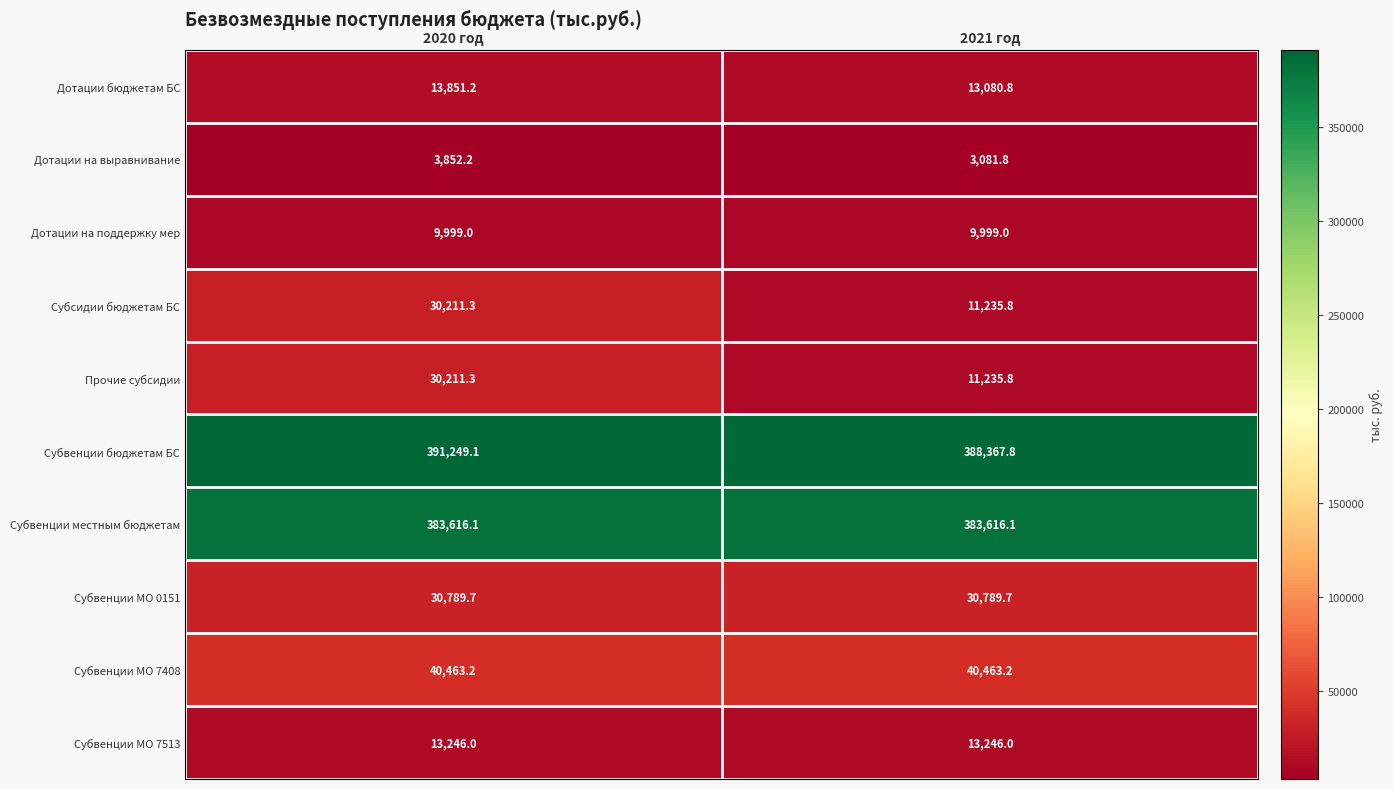

What is the sum of the Дотации на поддержку мер values at 2021 год and 2020 год?

19998.0